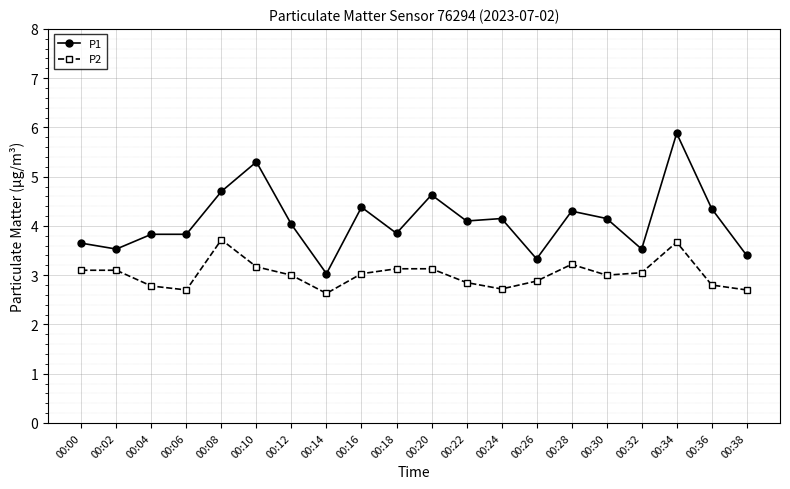

At which category is the sum across all series the highest?

00:34